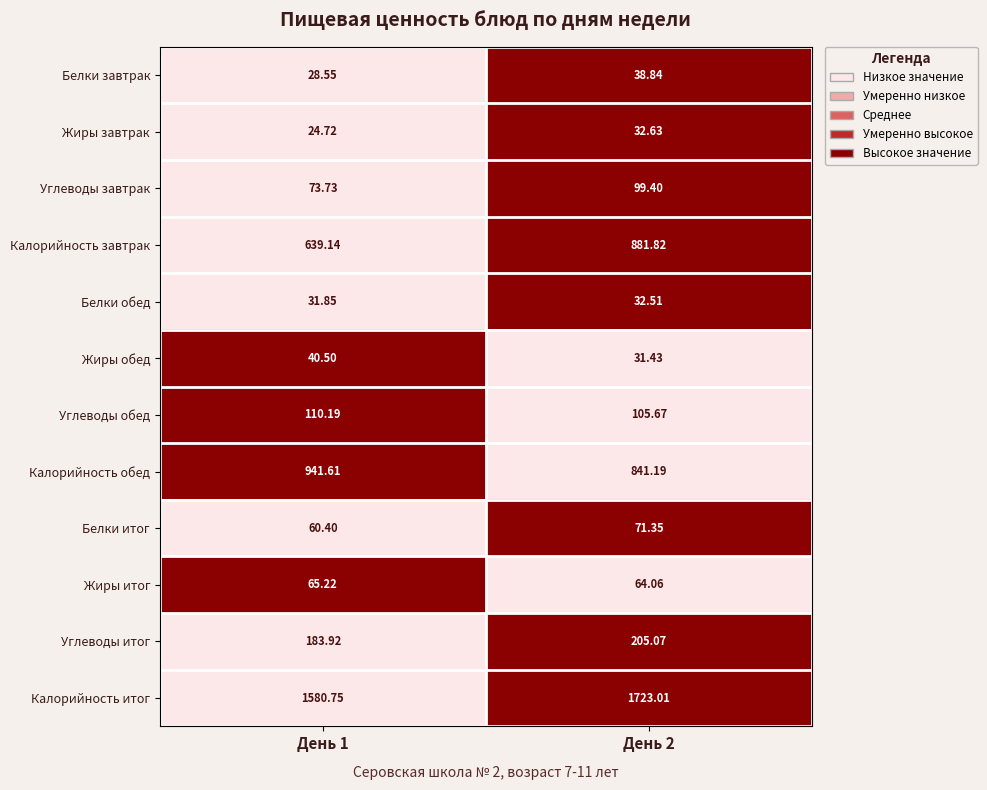

Which series has the largest total across all categories?

Калорийность итог